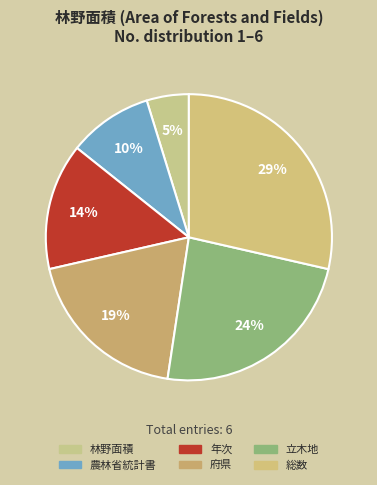

Which slice is the smallest?

林野面積